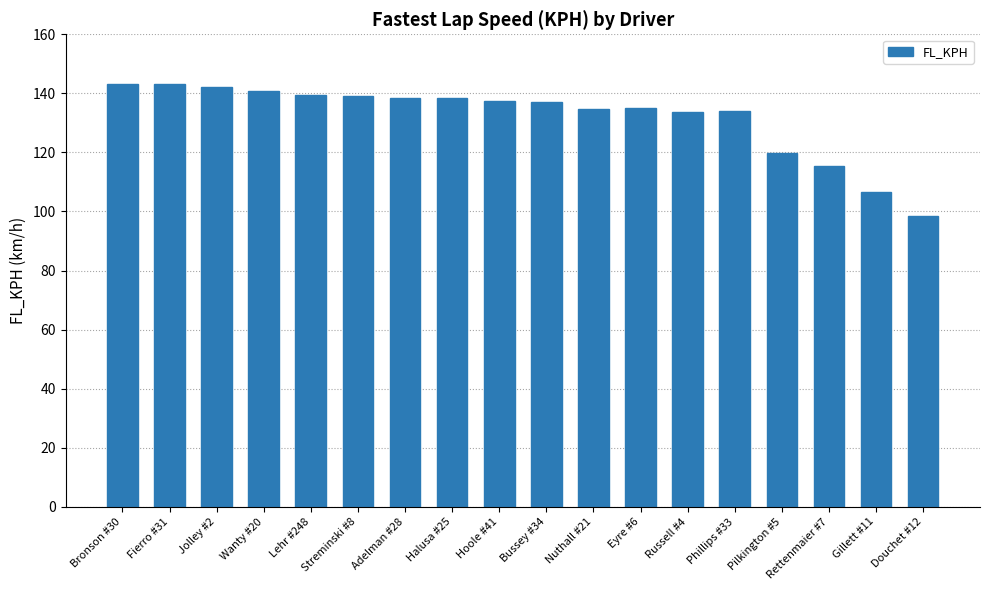

The chart shows a value of 226.7 at Lehr #248. True or false?

False